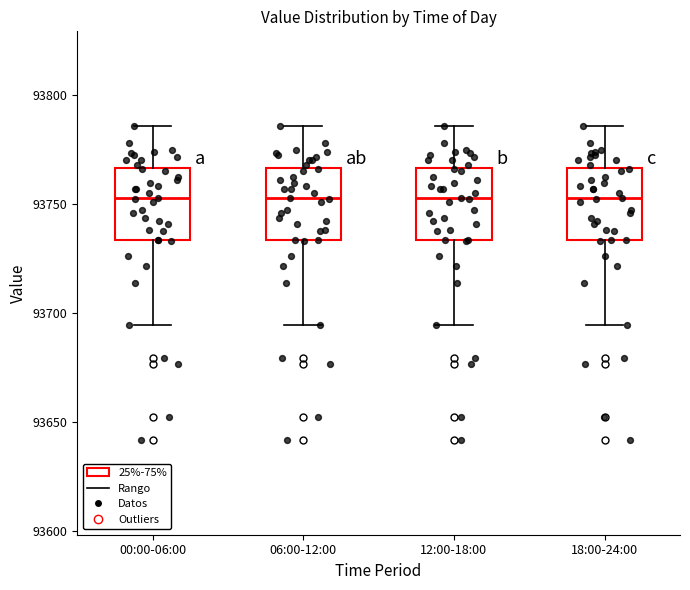

Where does the upper whisker of the box for 18:00-24:00 end on the y-axis? The values are not printed on the chart, so give them approximately, as read against the axis.

93785